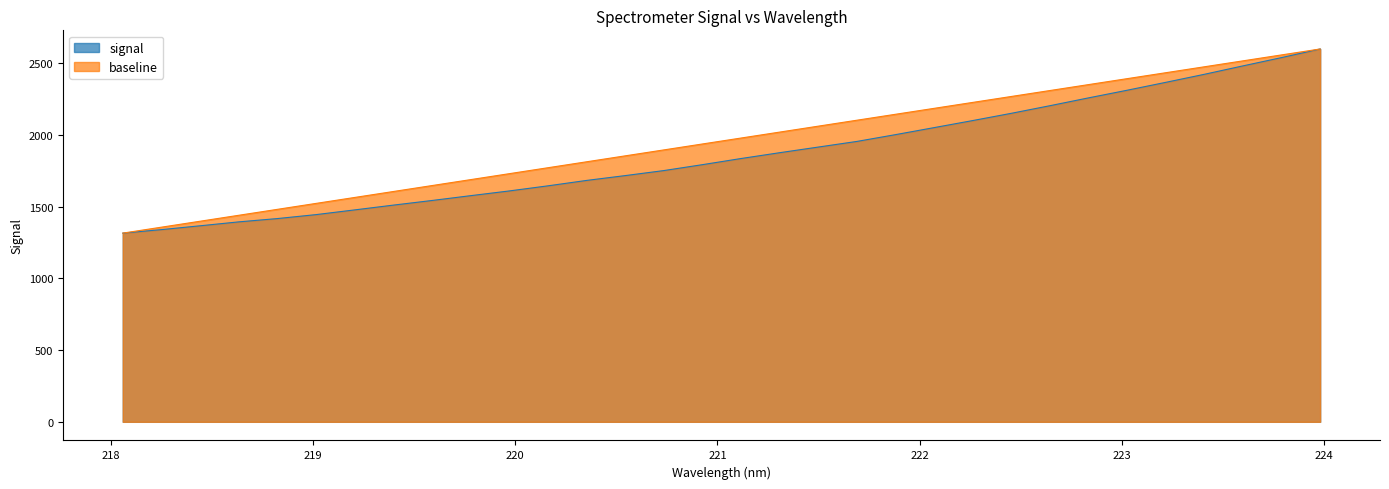

Reading right to left, transcribe all the data shown in this chart.

2600.3	2540.2	2482.4	2423.7	2367.7	2312.6	2259.4	2204.8	2151.7	2101.2	2052.0	2003.0	1955.6	1916.3	1877.0	1836.5	1793.6	1752.3	1717.3	1683.6	1645.9	1610.3	1577.3	1543.6	1511.4	1478.0	1445.2	1417.6	1394.5	1367.2	1340.4	1316.0